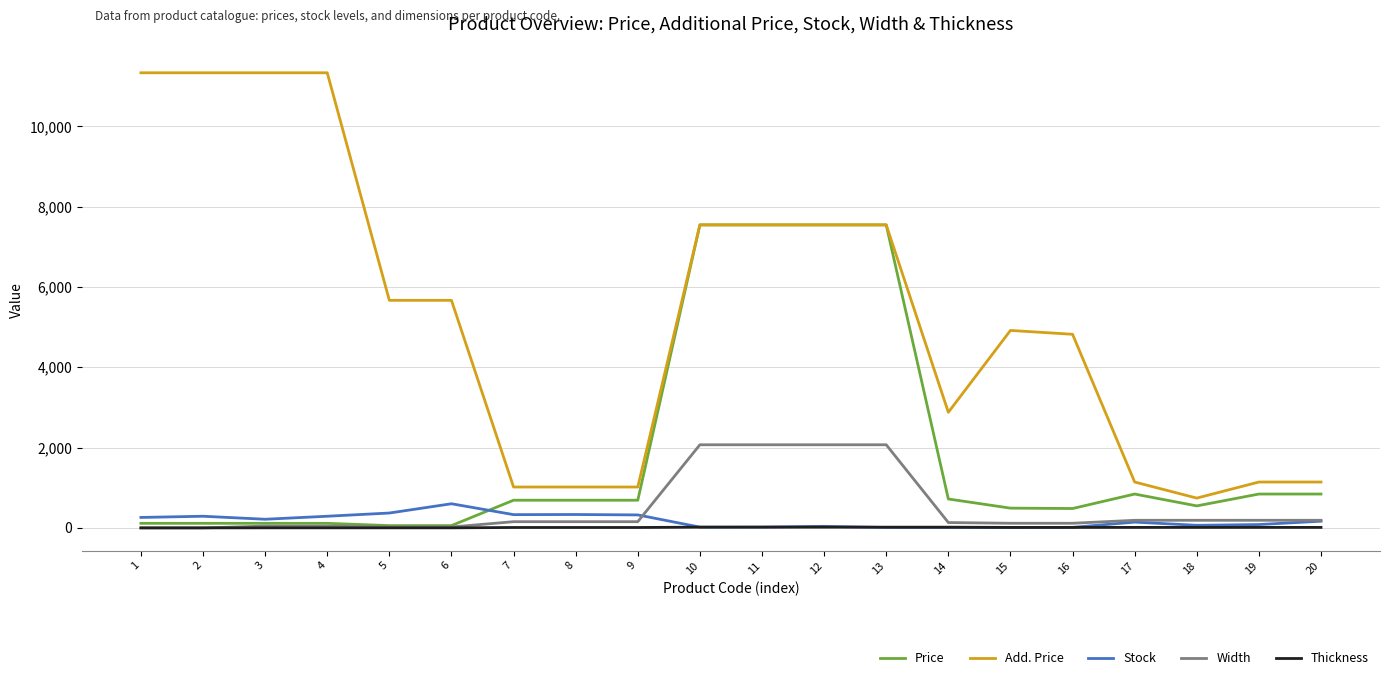

The Add. Price series shows 2878.5 at 14. True or false?

True